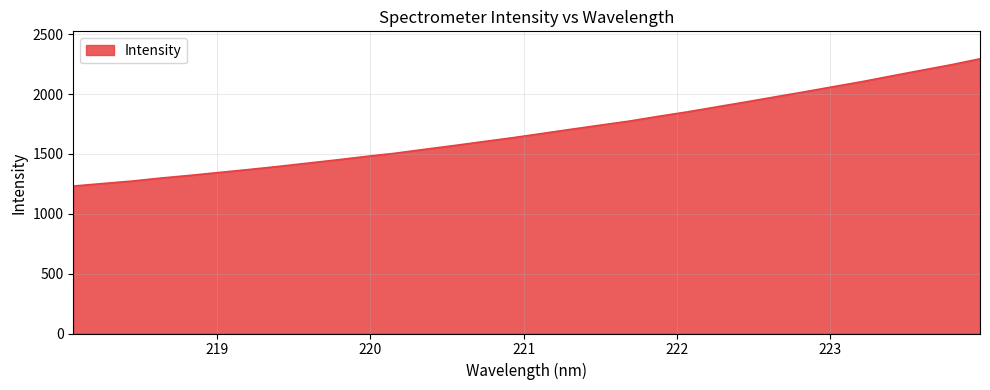

What is the minimum value shown in the chart?

1232.0